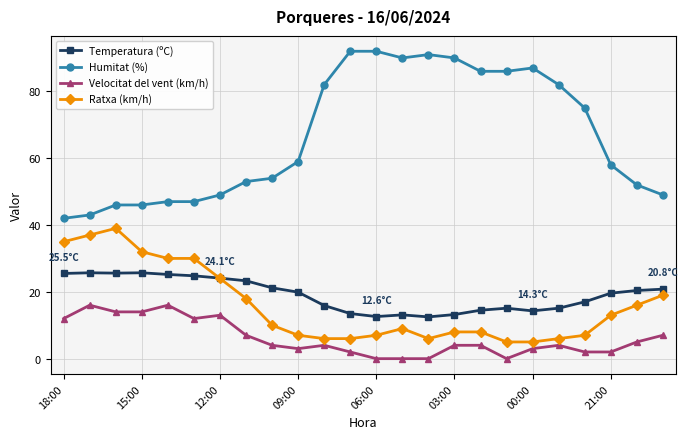

What is the value of the Ratxa (km/h) point at the 1st from the left?

35.0